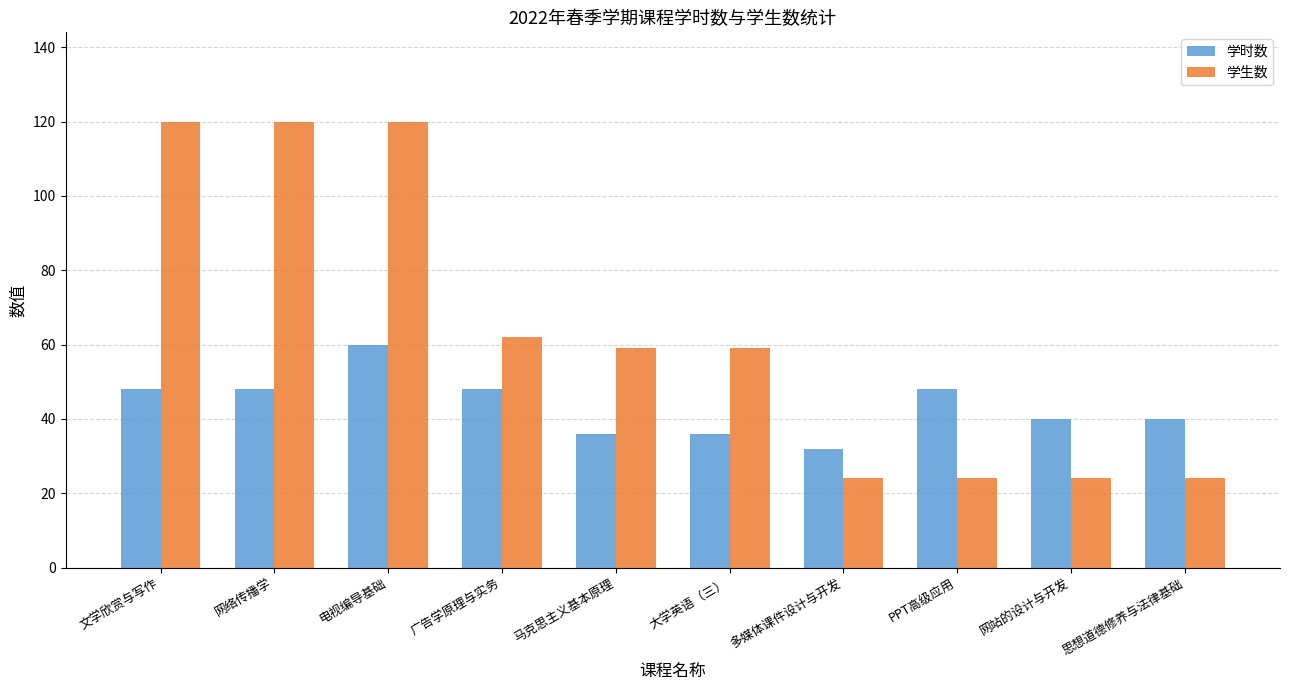

At how many categories does at least one series exceed 28?

10